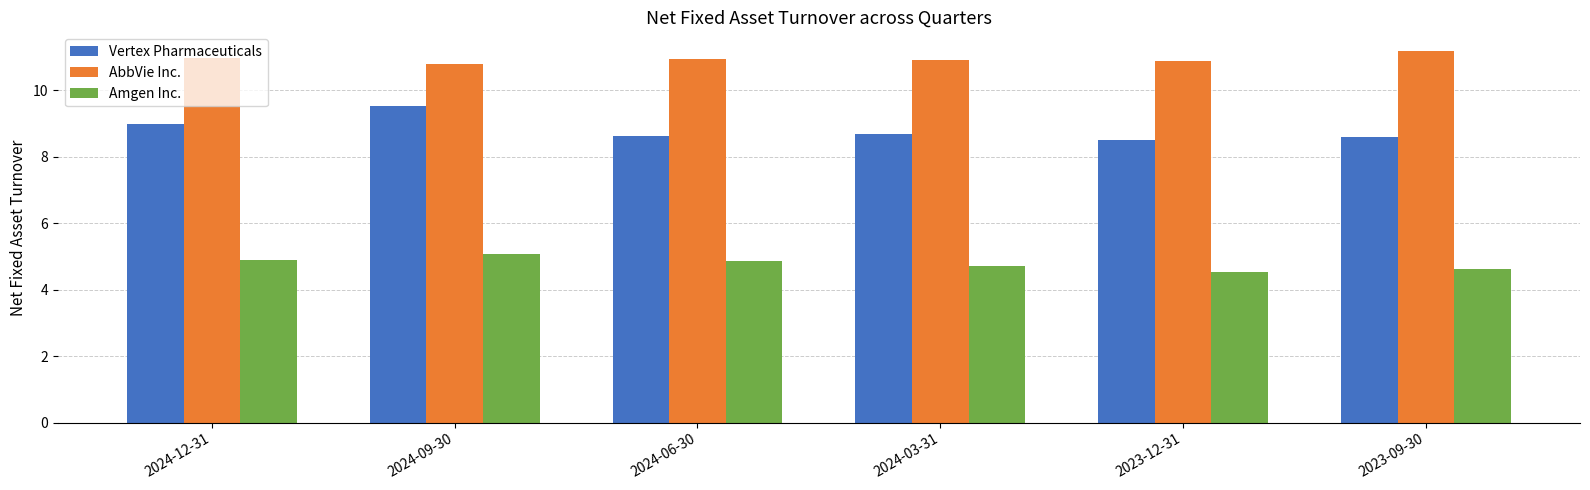

List the series in order of their peak value, lowest first.

Amgen Inc., Vertex Pharmaceuticals, AbbVie Inc.